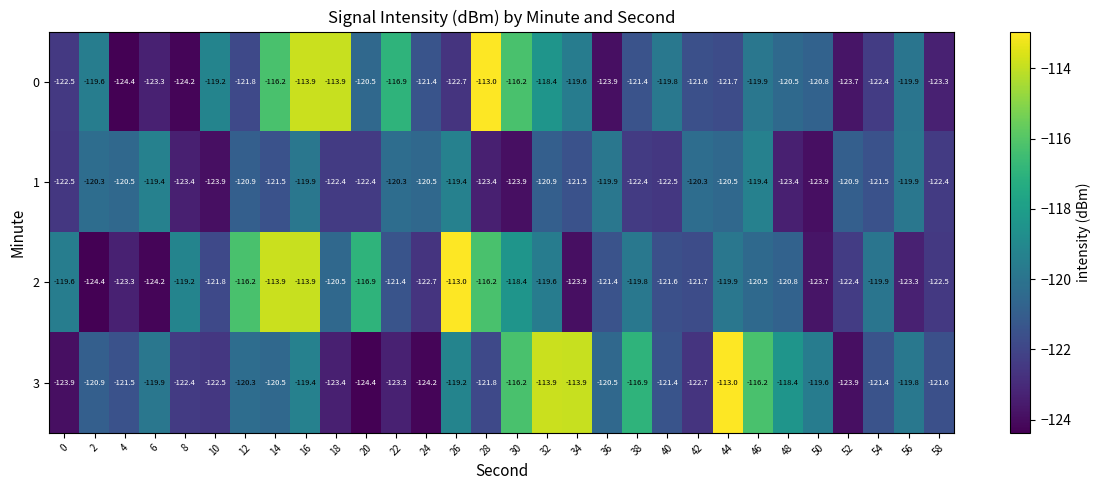

What is the difference between the 0 values at 48 and 30?

4.3